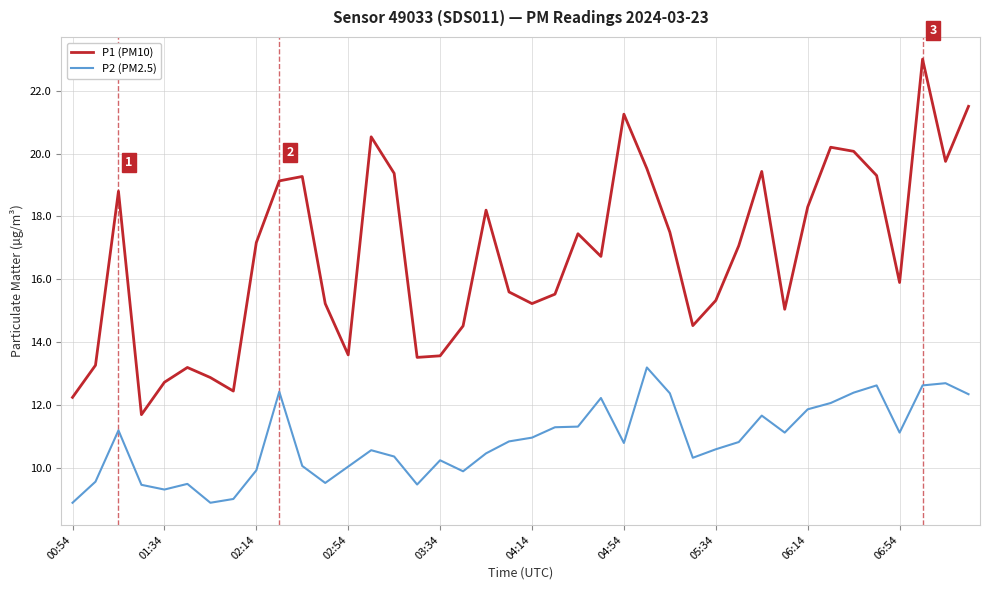

At how many categories does at least one series exceed 20?

6